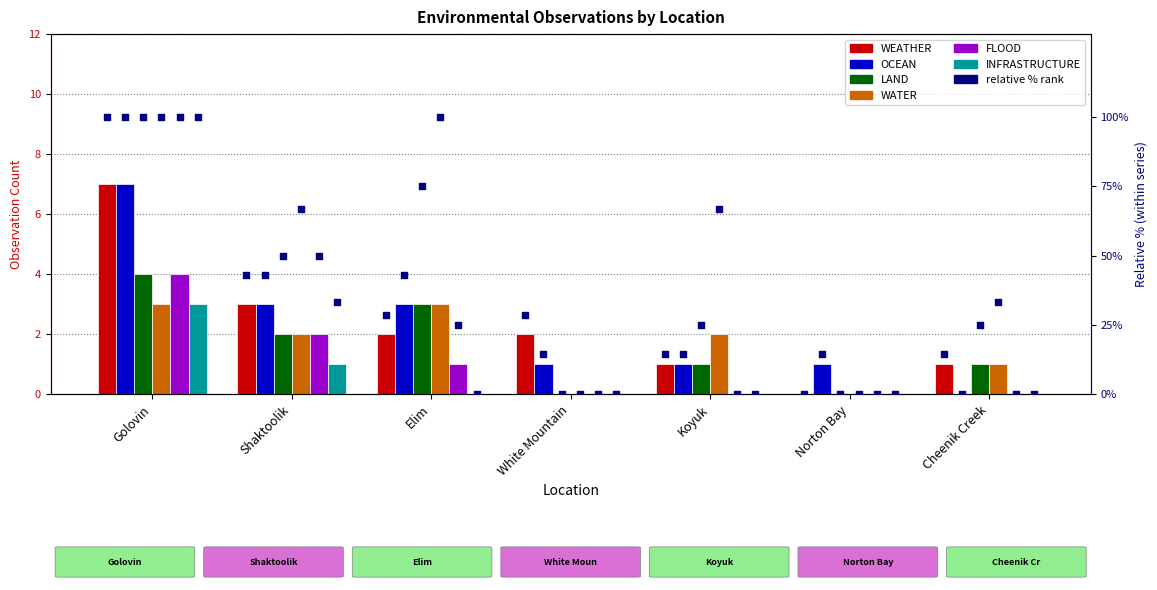

Which series reaches the maximum Y coordinate?

WEATHER